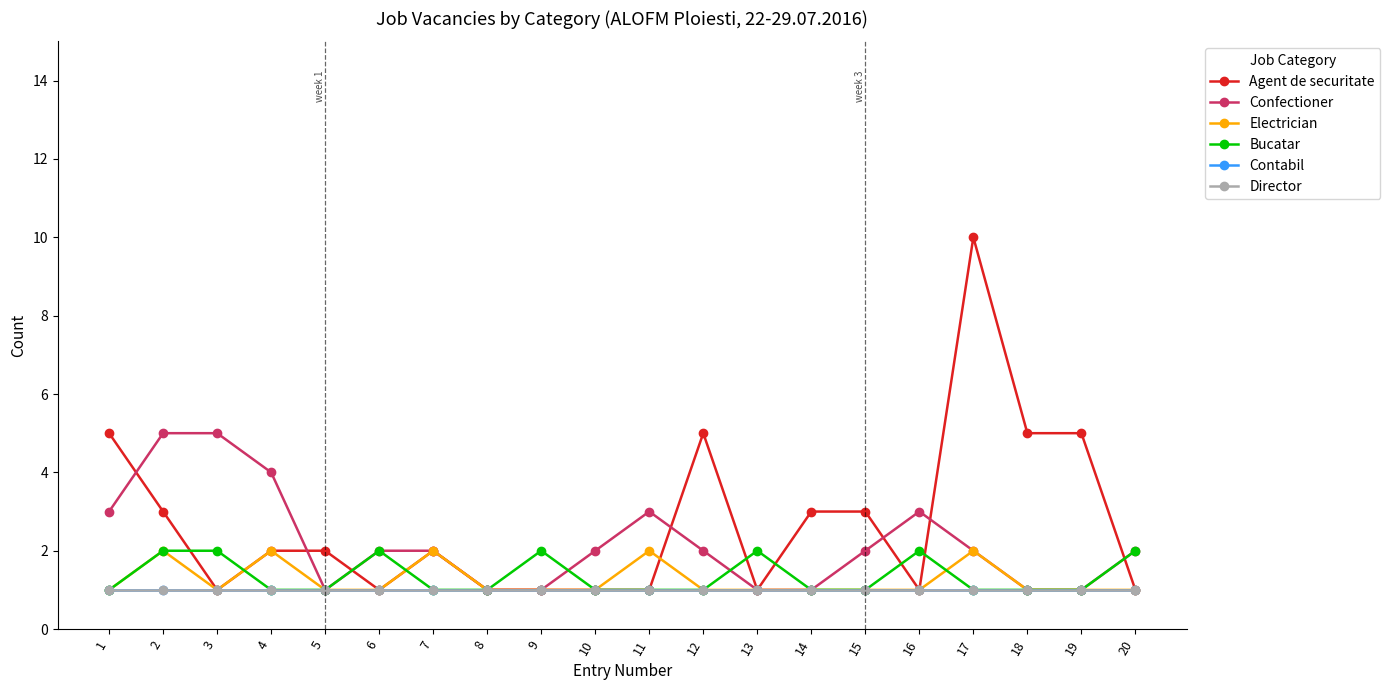

At which category does Electrician reach its first local peak?

2